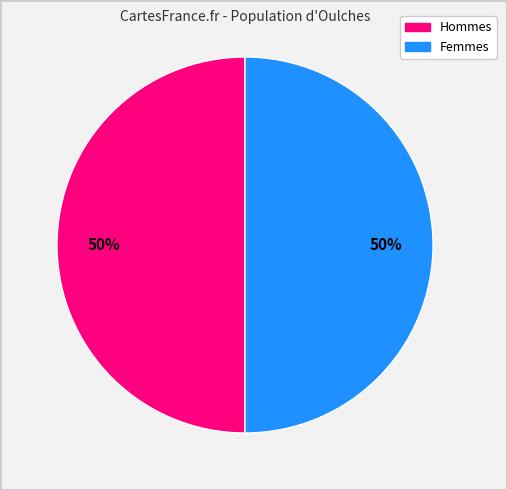

To the nearest percent, what is the average slice percentage?

50%